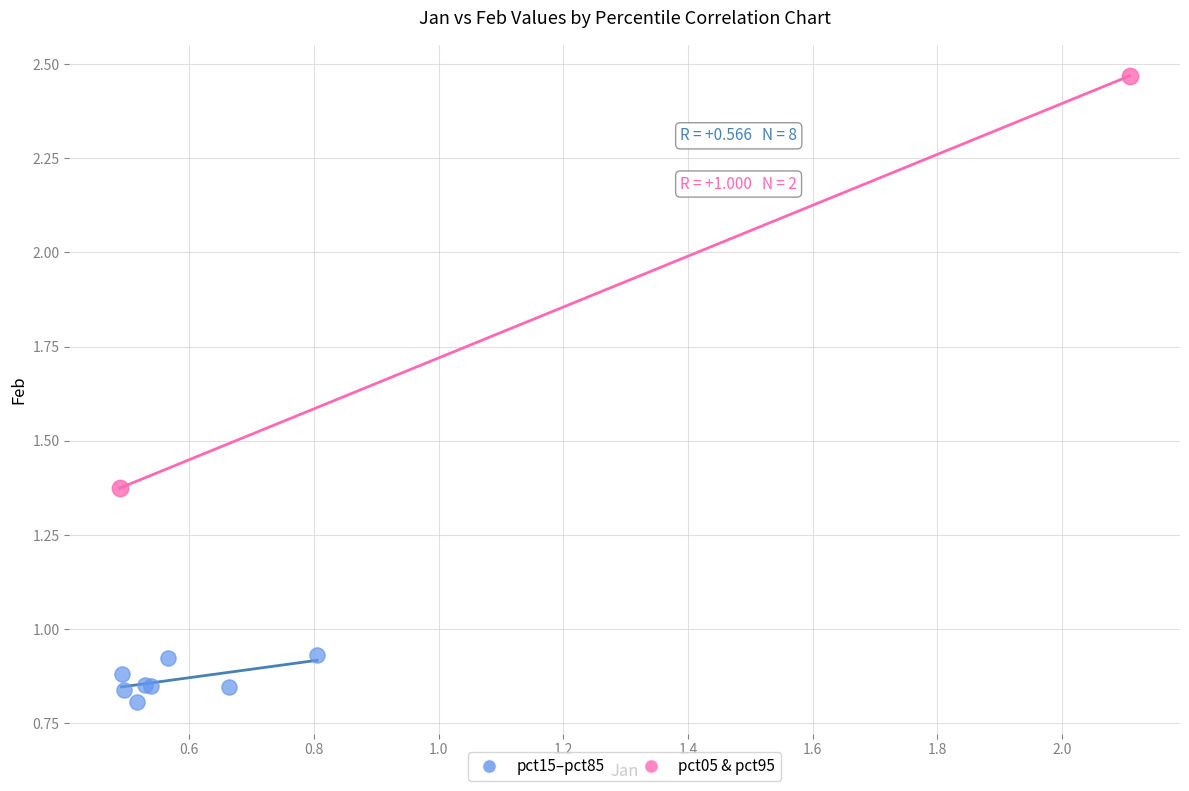

Which series contains the highest Y value?

pct05 & pct95